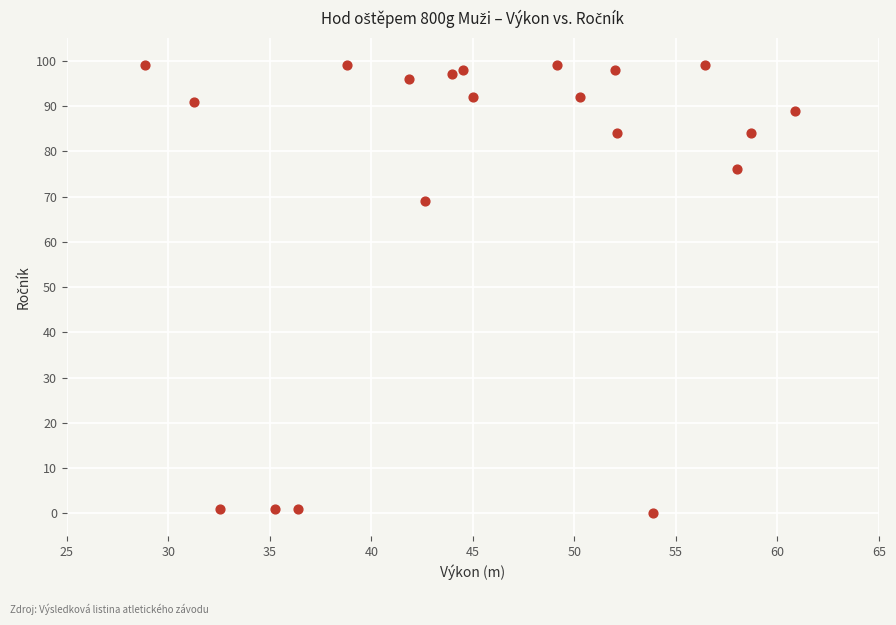

What is the range of Y values (max minus min)?

99